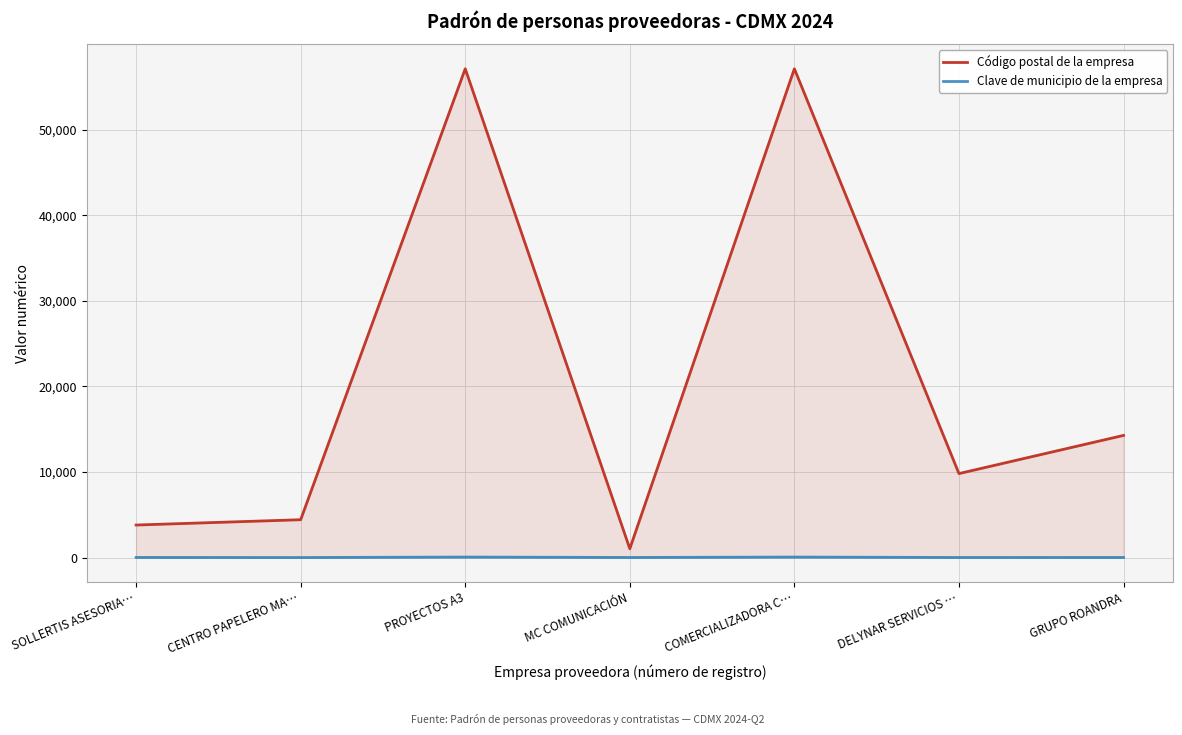

Between CENTRO PAPELERO MA… and PROYECTOS A3, which is larger?

PROYECTOS A3